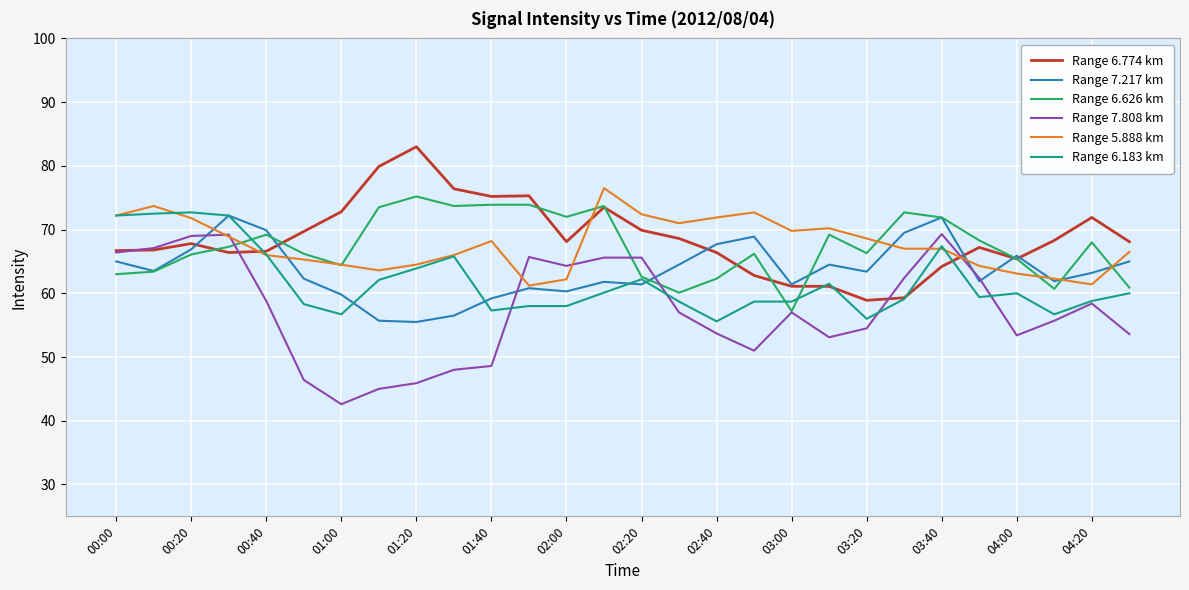

What is the smallest value displayed?

42.6